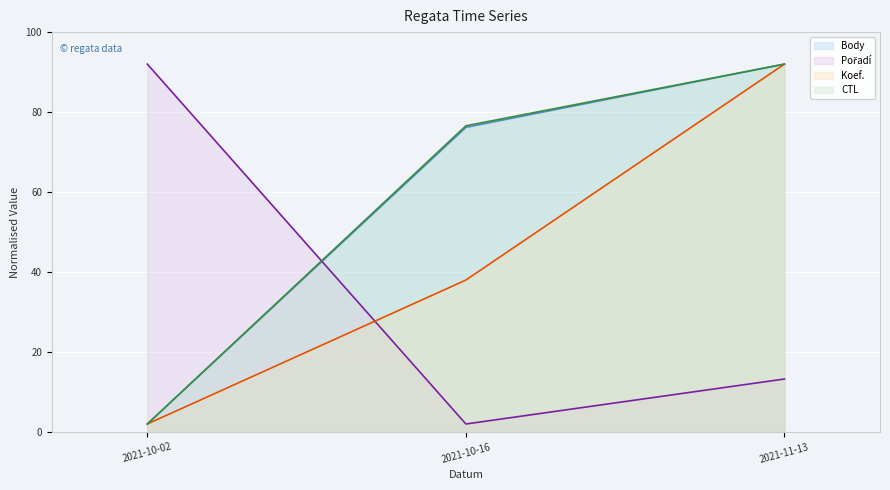

Which category has the highest value across all series?

2021-11-13